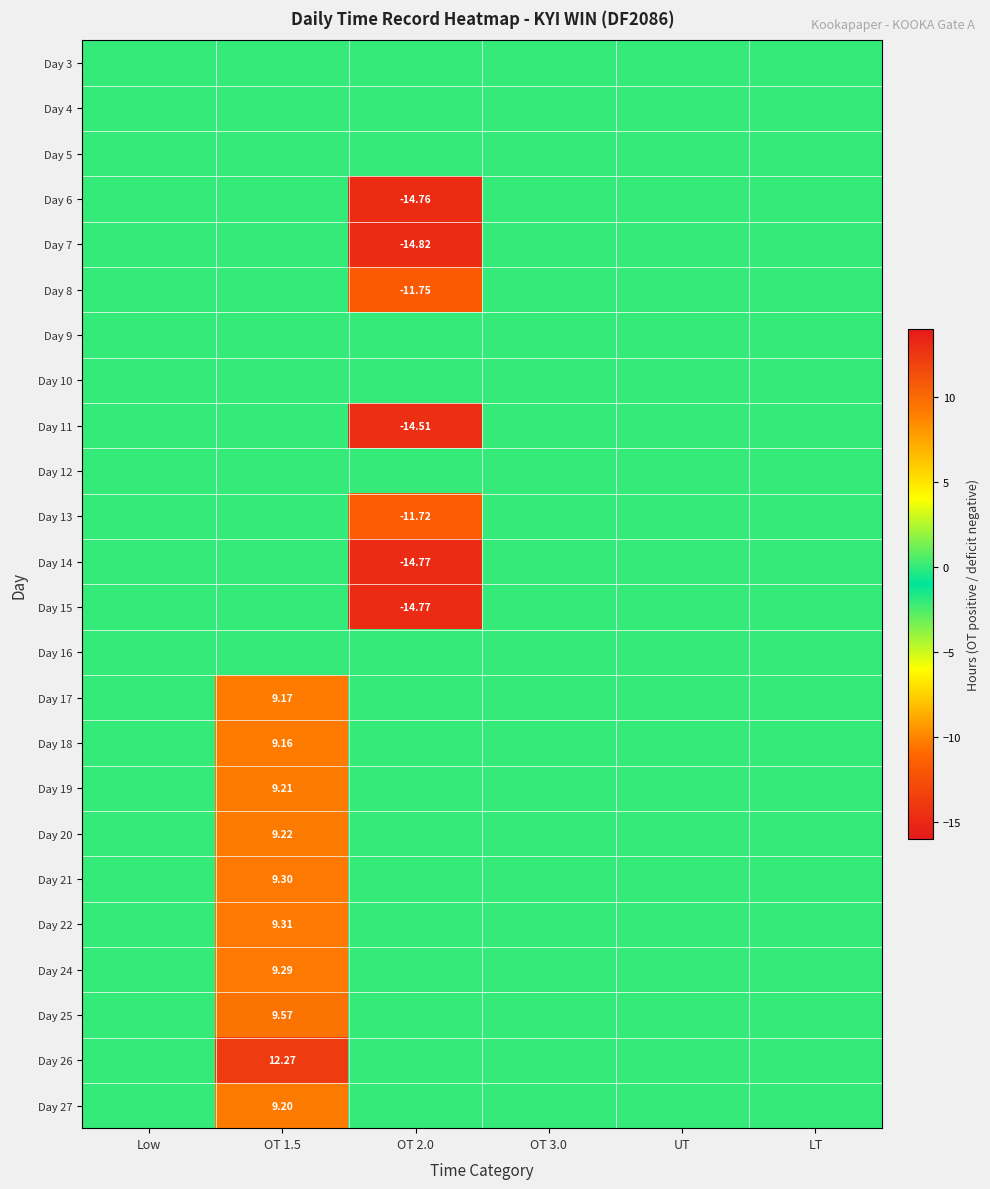

At OT 3.0, list the series in order from smallest to largest.

Day 3, Day 4, Day 5, Day 6, Day 7, Day 8, Day 9, Day 10, Day 11, Day 12, Day 13, Day 14, Day 15, Day 16, Day 17, Day 18, Day 19, Day 20, Day 21, Day 22, Day 24, Day 25, Day 26, Day 27